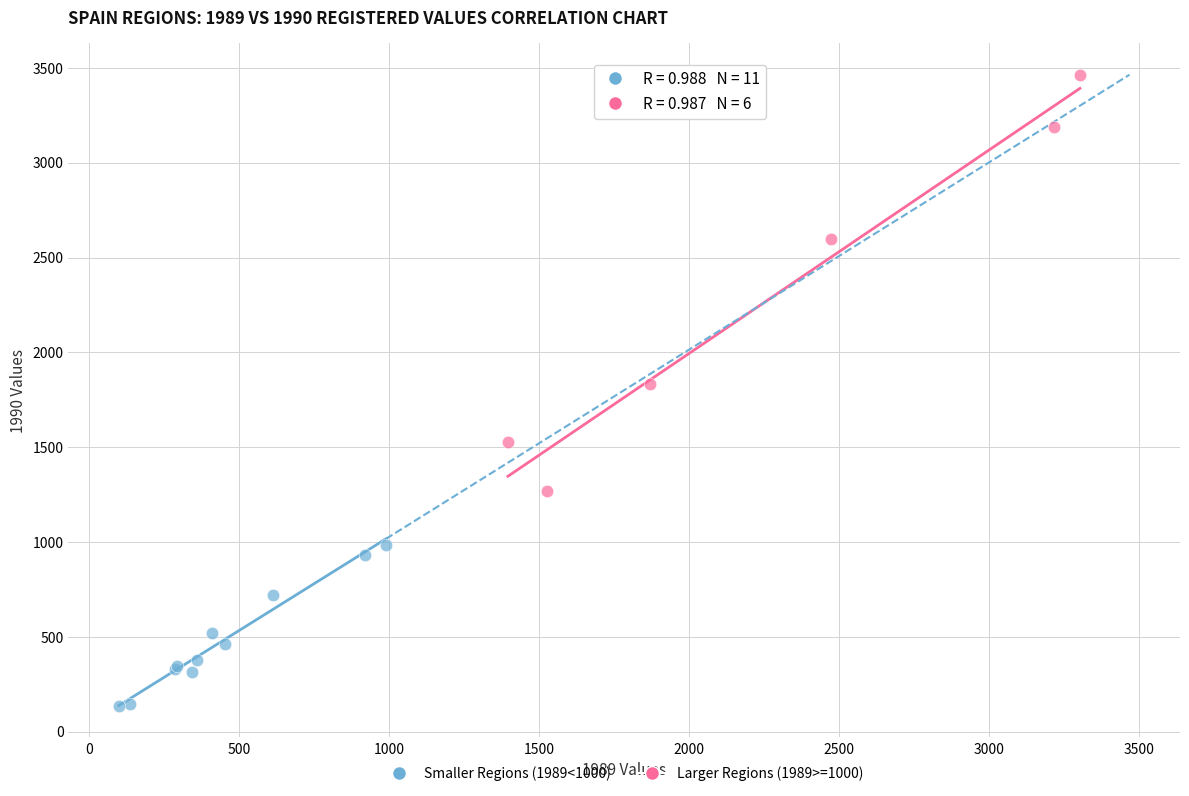

Which series reaches the maximum Y coordinate?

Larger Regions (1989>=1000)